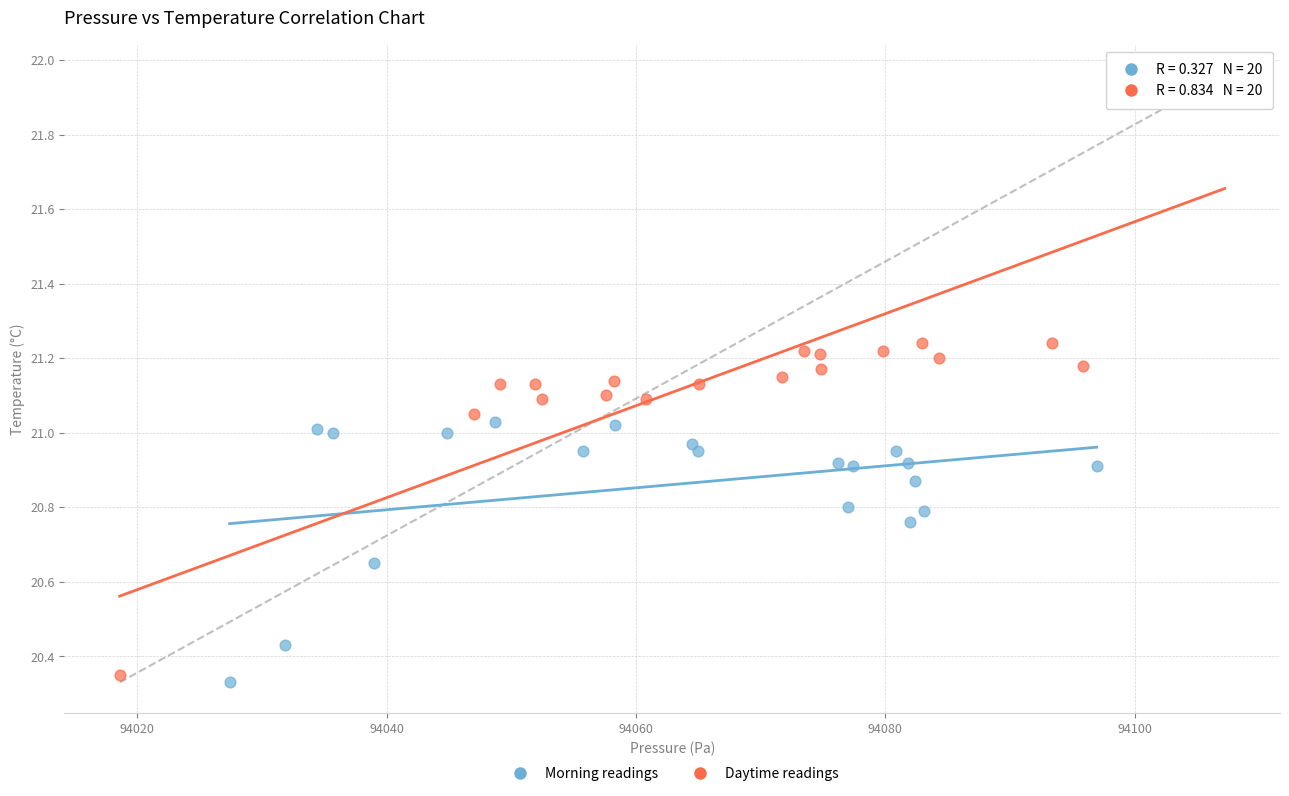

Which series has the largest Y range (max minus min)?

Daytime readings